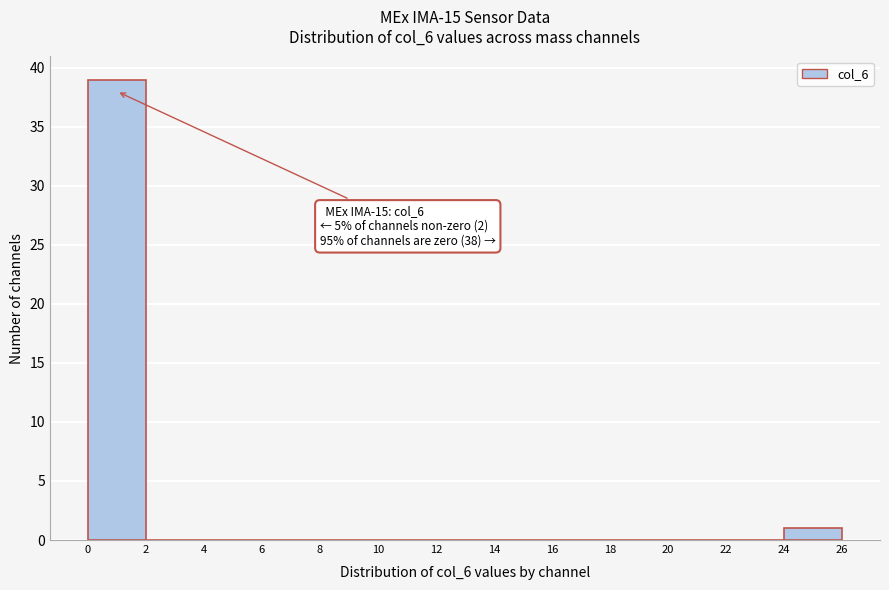

Which range on the x-axis has the tallest bar?

0 to 2